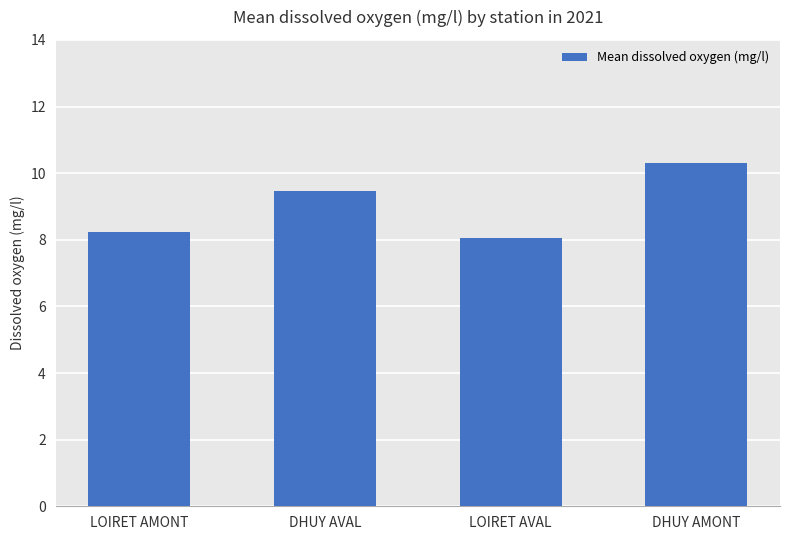

At which label does the data first exceed 9?

DHUY AVAL